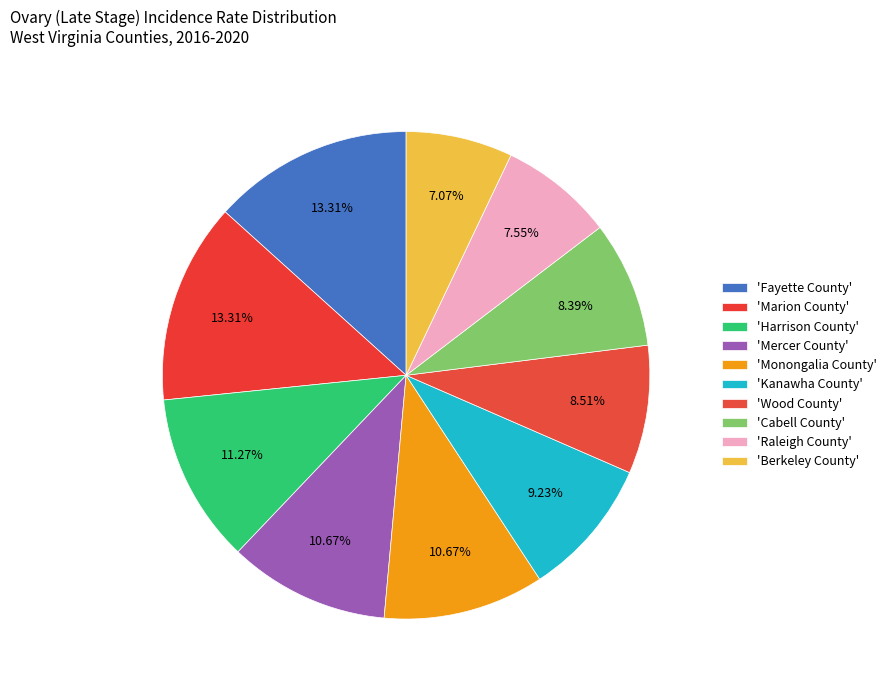

Count the number of slices in the pie.

10